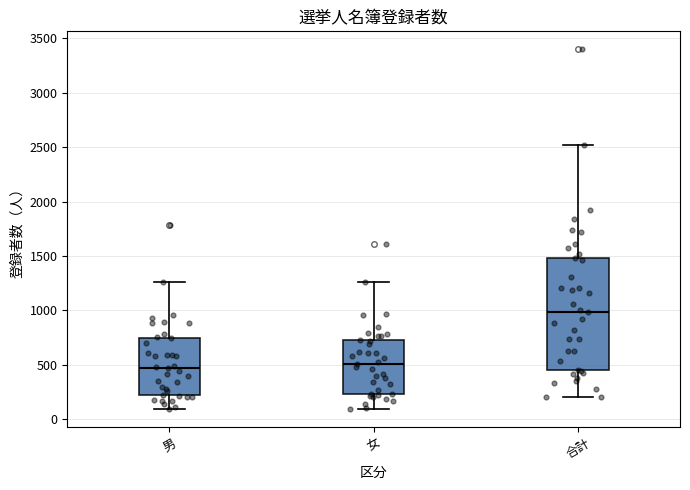

Comparing the boxes themselves (not the whiskers), which one is the tallest?

合計